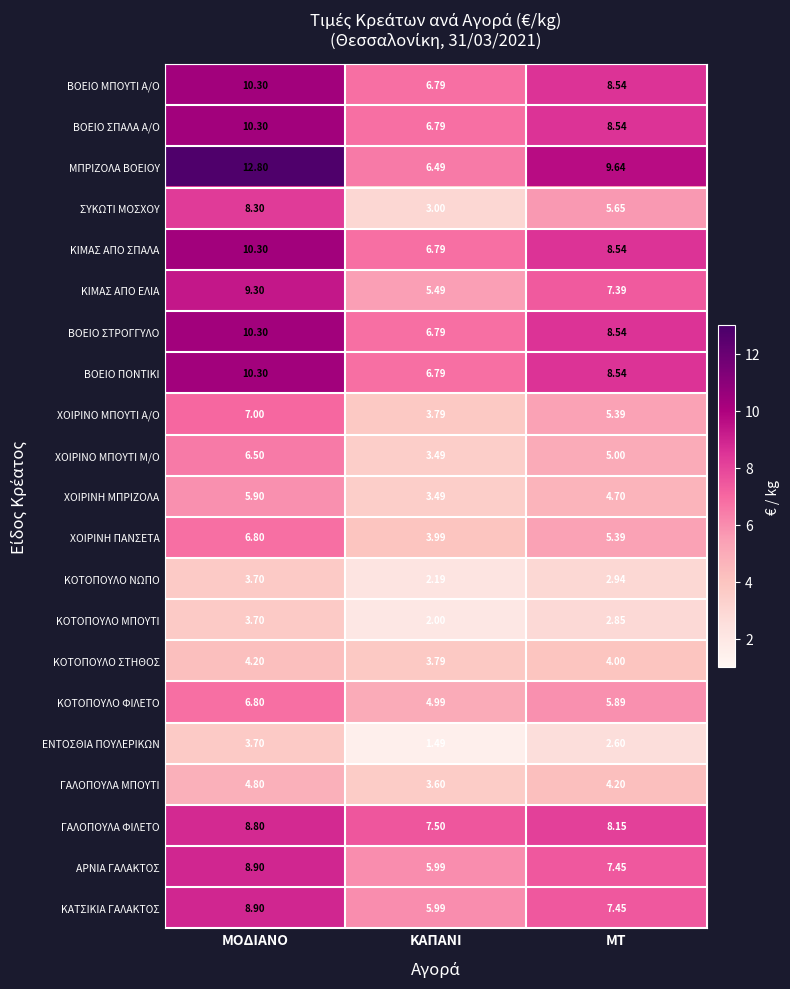

What is the total value across all series at ΜΤ?

131.4